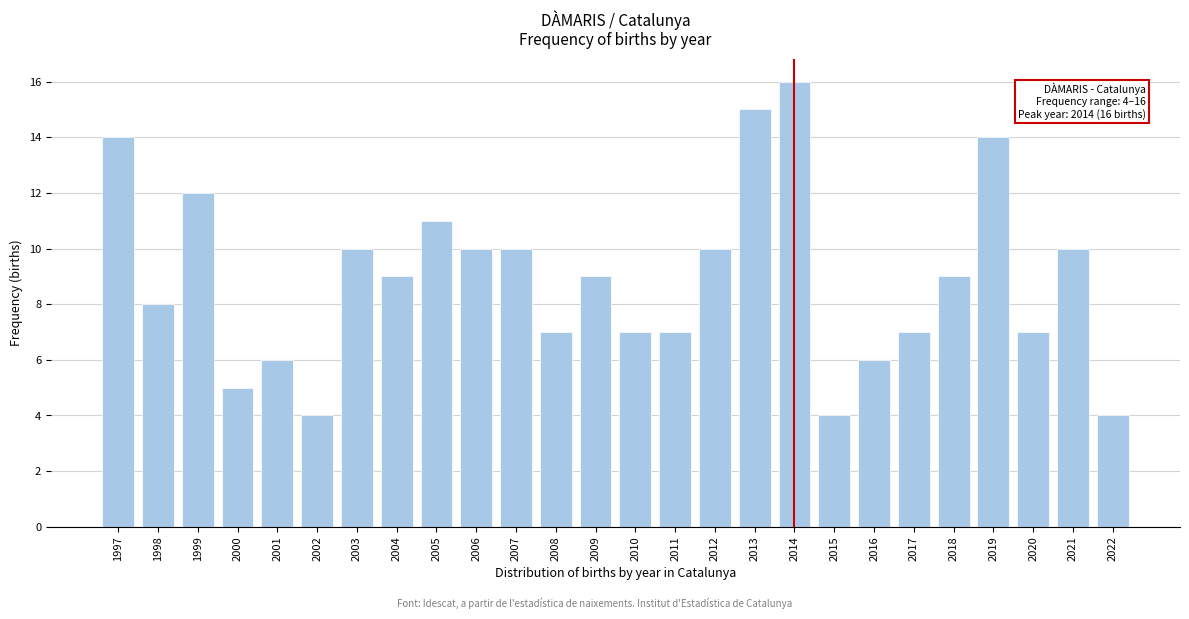

Reading right to left, list all the values displayed in this chart.

4	10	7	14	9	7	6	4	16	15	10	7	7	9	7	10	10	11	9	10	4	6	5	12	8	14